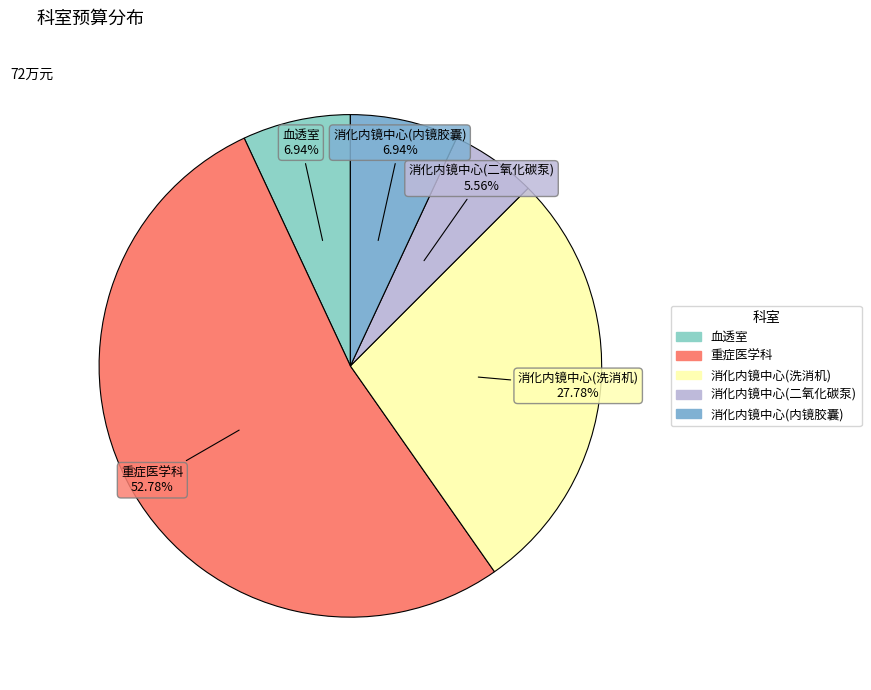

What is the ratio of the value at 重症医学科 to the value at 血透室?

7.6